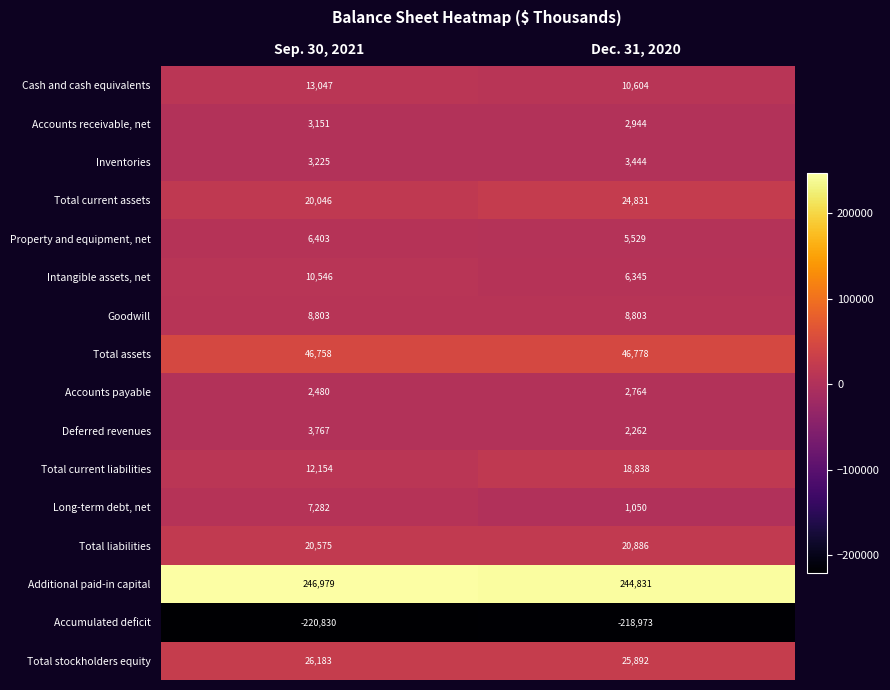

What is the total value across all series at Sep. 30, 2021?

210569